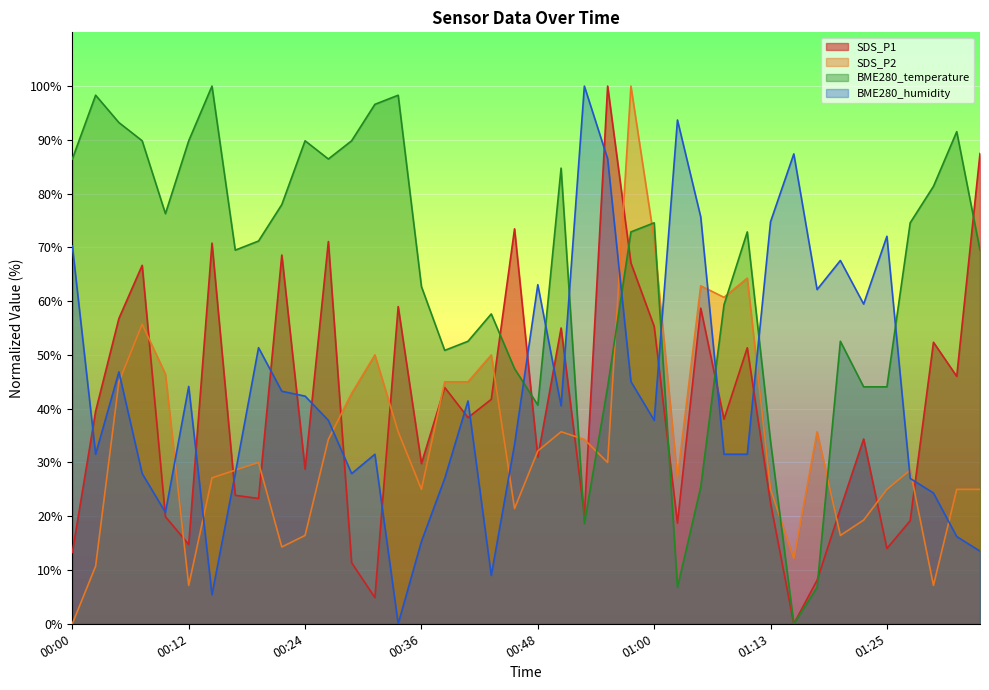

Which series has the largest total across all categories?

BME280_temperature